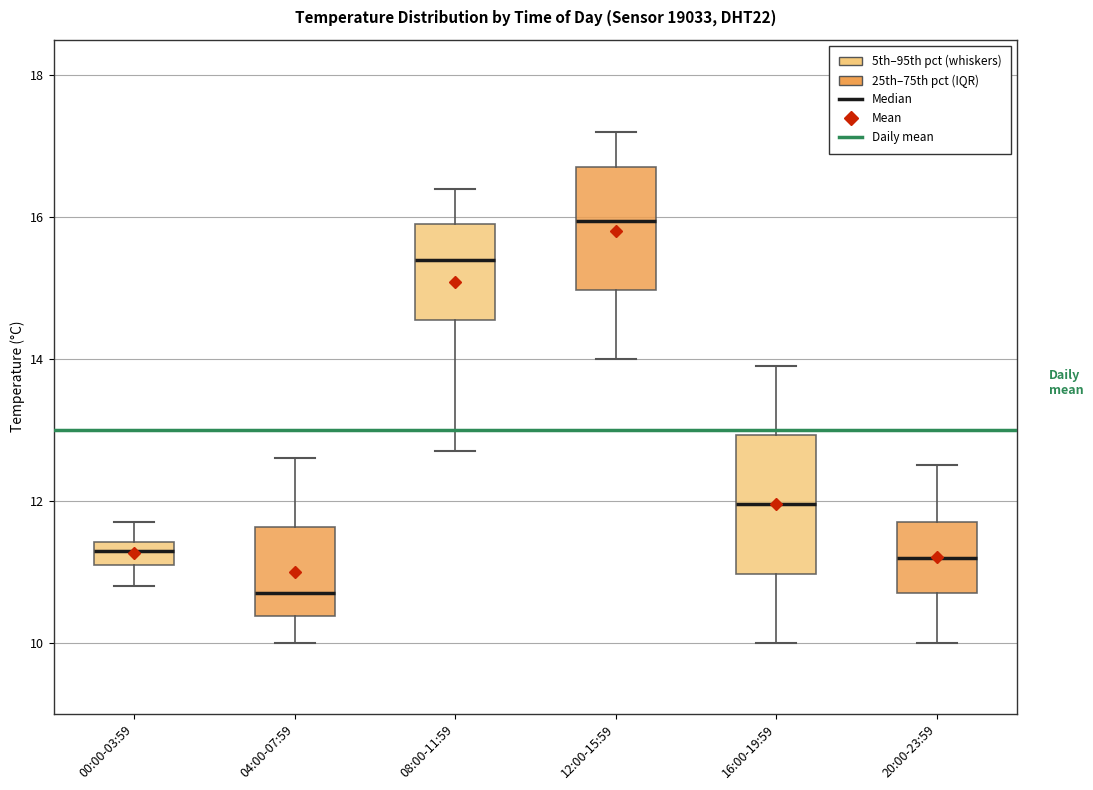

Reading left to right, transcribe this box plot: for each box, give where its median line is, the range the box spans, and where its two whiskers end, as read against the y-axis. The values are not printed on the chart, so give them approximately, as read against the axis.

00:00-03:59: median 11.4 (inside the box), box 11.2 to 11.4, whiskers 10.8 to 11.8
04:00-07:59: median 10.8, box 10.4 to 11.6, whiskers 10.0 to 12.6
08:00-11:59: median 15.4, box 14.6 to 16.0, whiskers 12.8 to 16.4
12:00-15:59: median 16.0, box 15.0 to 16.8, whiskers 14.0 to 17.2
16:00-19:59: median 12.0, box 11.0 to 13.0, whiskers 10.0 to 14.0
20:00-23:59: median 11.2, box 10.8 to 11.8, whiskers 10.0 to 12.6